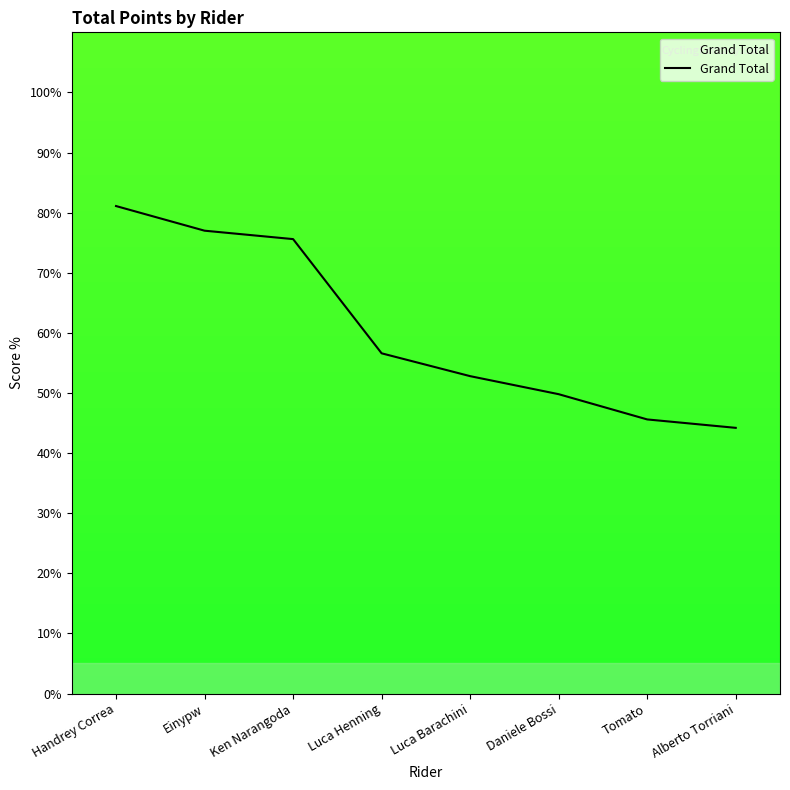

The chart shows a value of 49.8 at Daniele Bossi. True or false?

True